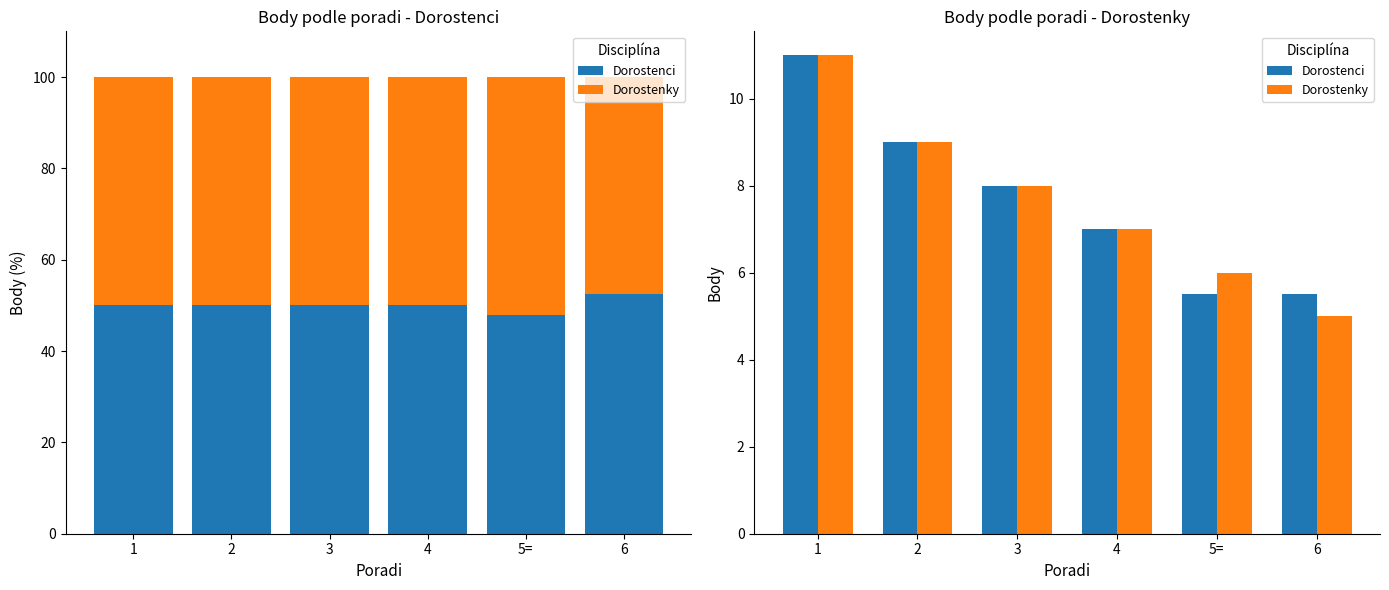

True or false: Dorostenci has a value of 8.0 at 3.

True